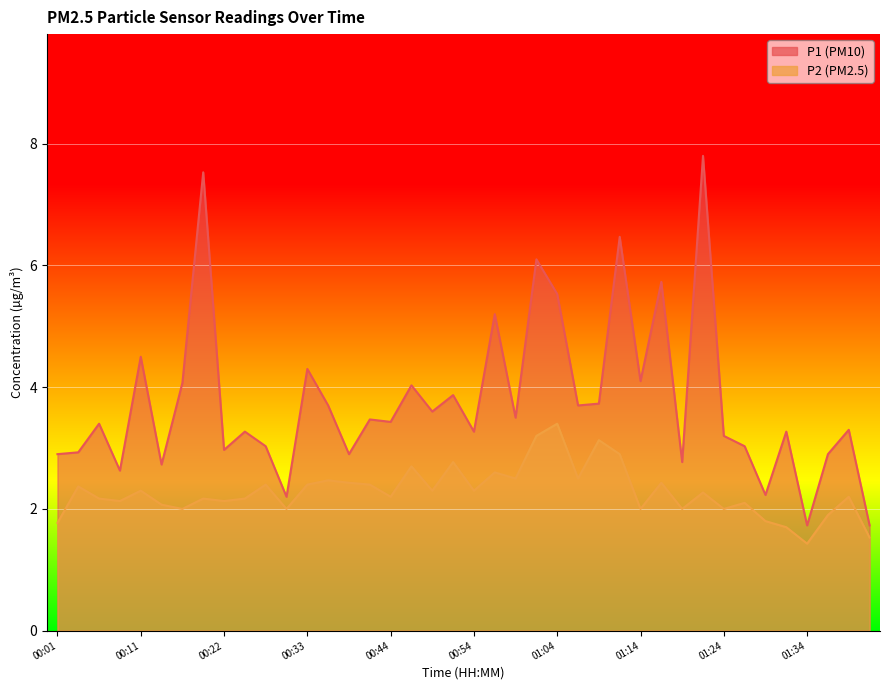

Does the chart display data point markers on the line(s)?

No